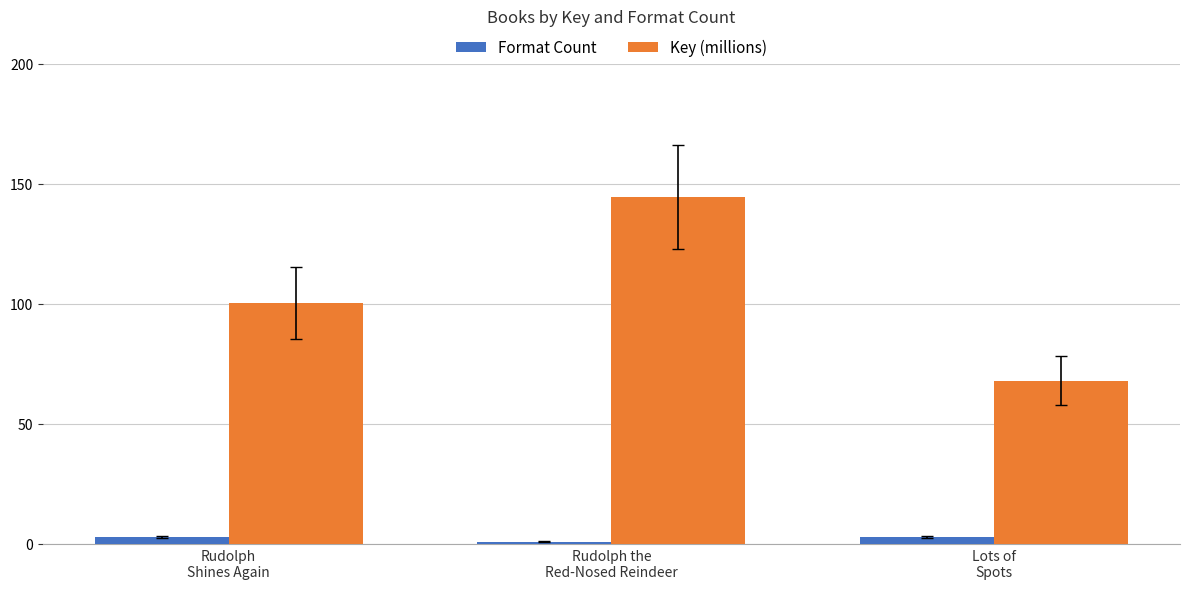

List the series in order of their overall mean, lowest first.

Format Count, Key (millions)